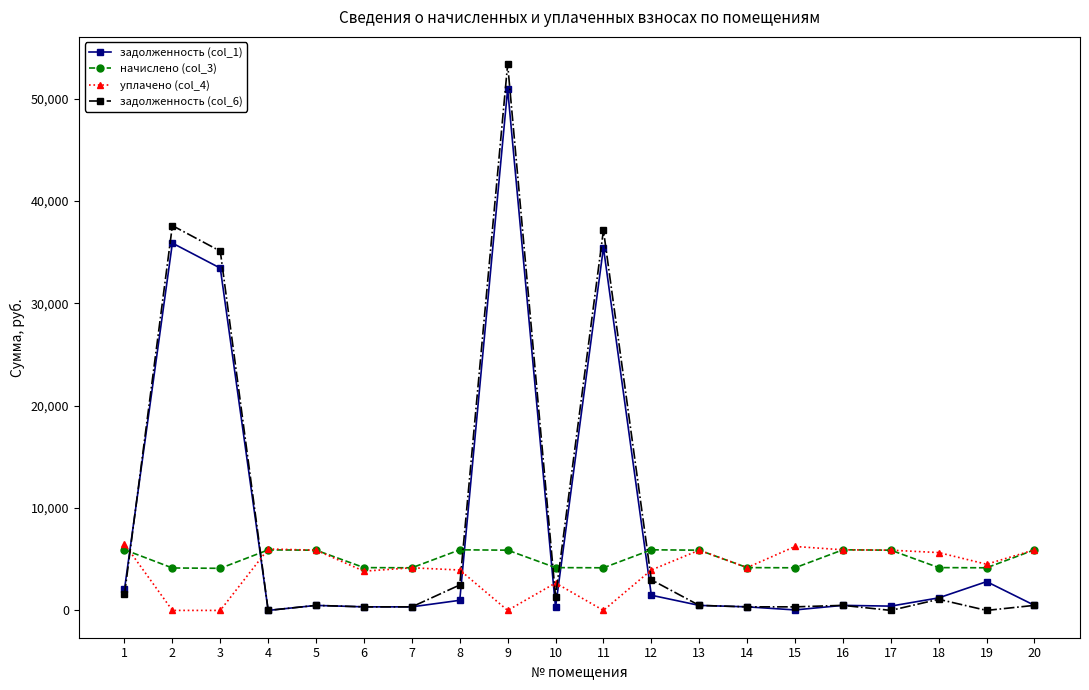

What is the sum of all начислено (col_3) values?

100699.9